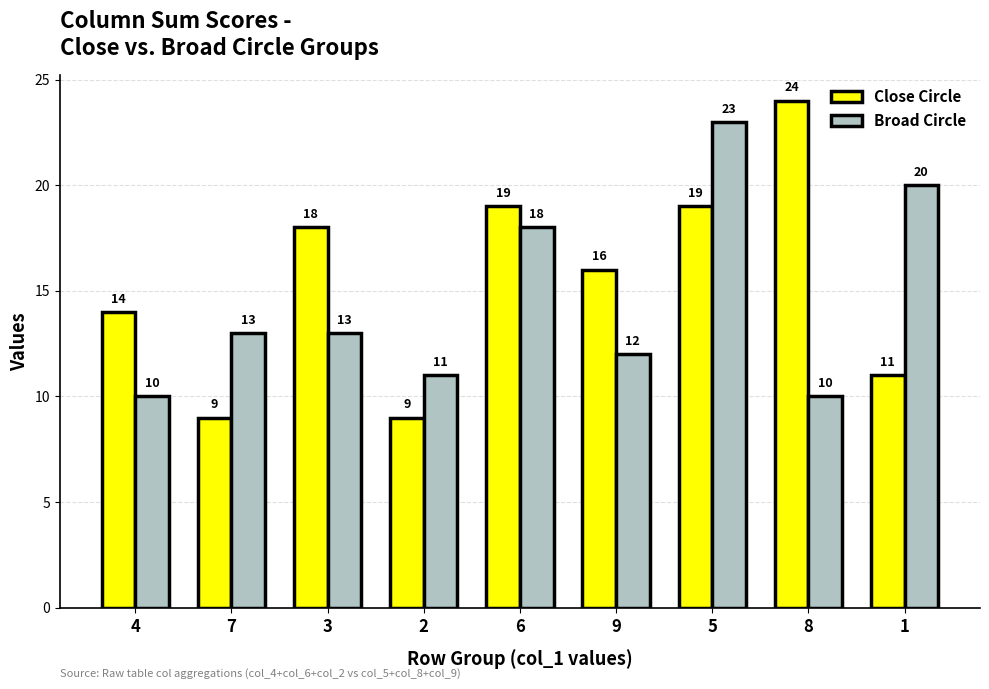

How many distinct data groups are displayed?

2